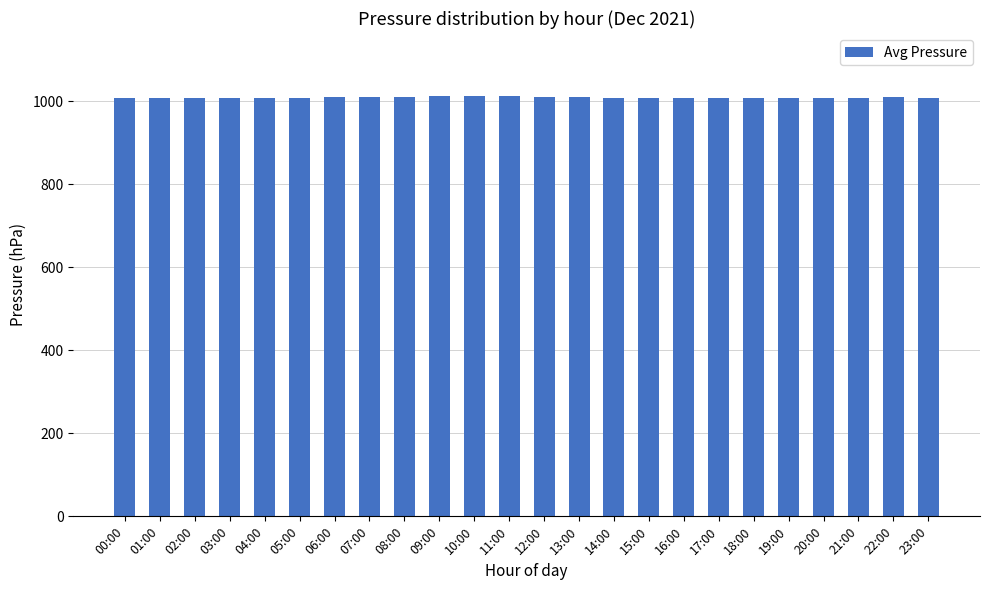

The value at 21:00 is 1663.2. True or false?

False